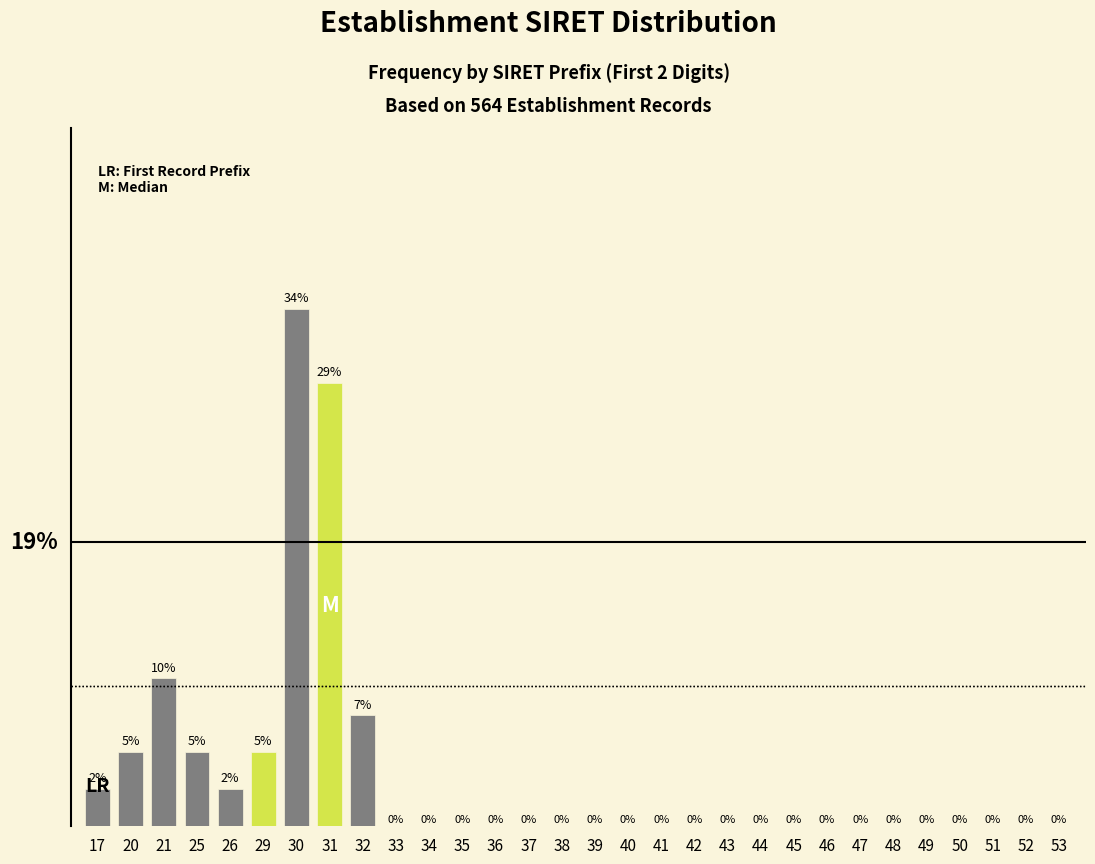

Are the bars horizontal?

No